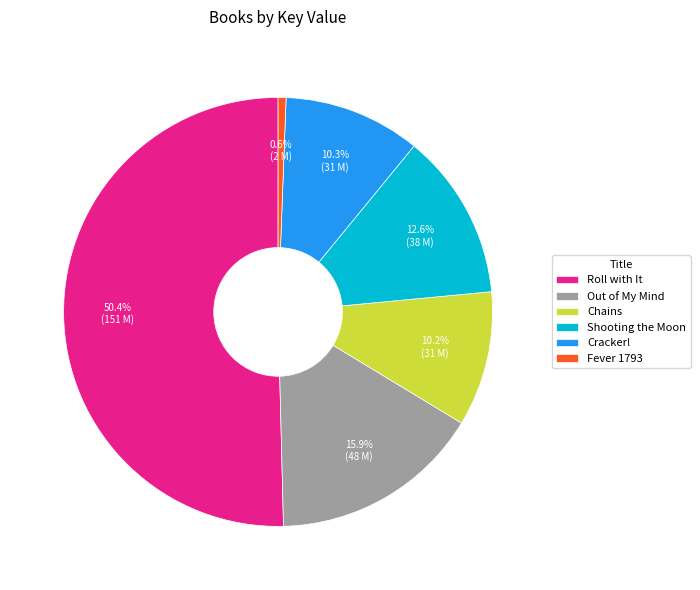

What is the smallest slice in the pie chart?

Fever 1793